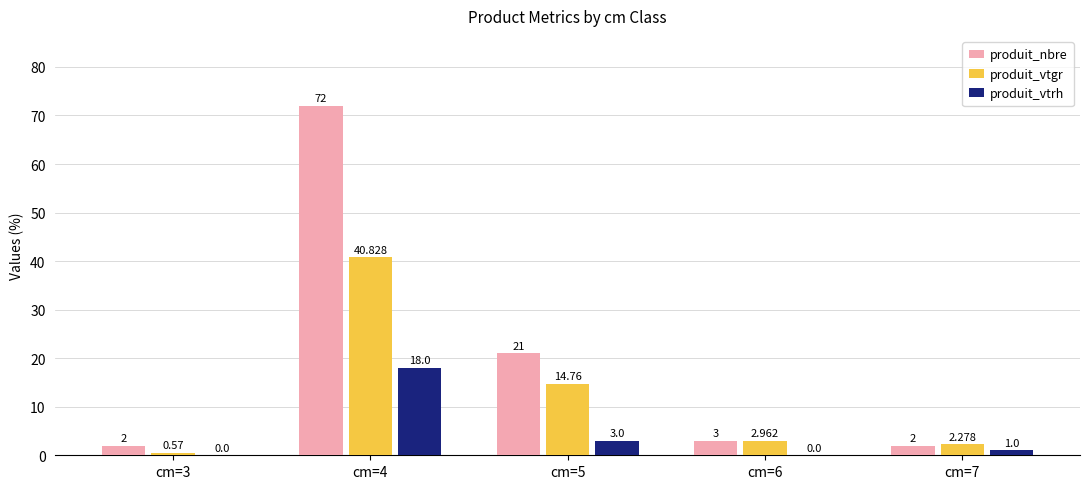

Which series changed the most between cm=3 and cm=7?

produit_vtgr